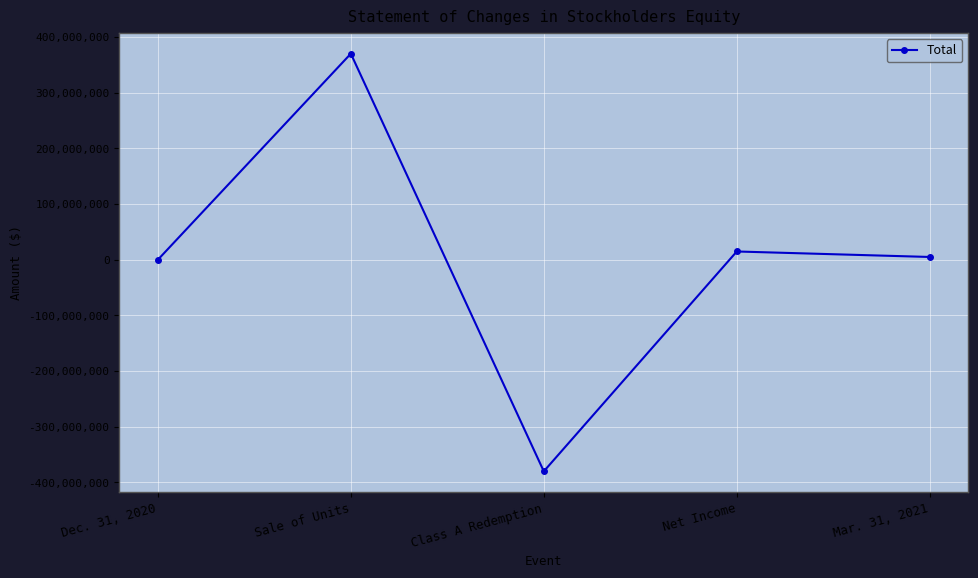

How many values are below 5000009?

2